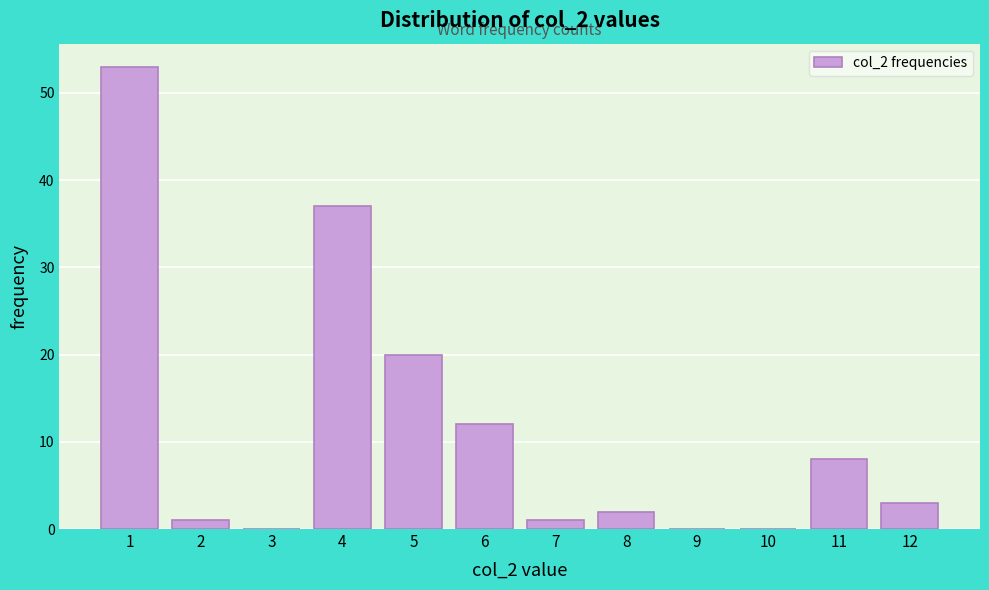

Reading left to right, extract all data points from this chart.

1=53	2=1	3=0	4=37	5=20	6=12	7=1	8=2	9=0	10=0	11=8	12=3